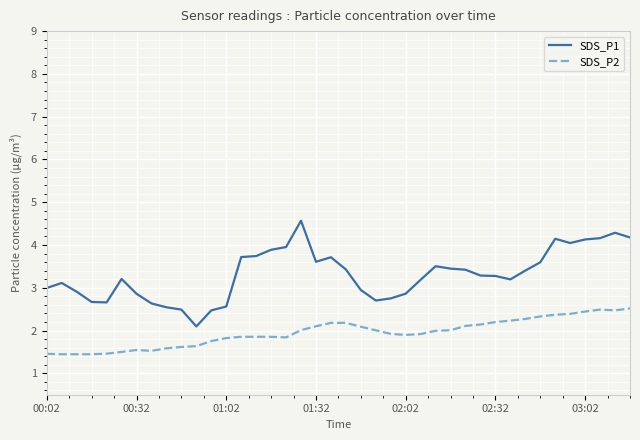

How many series are shown in this chart?

2